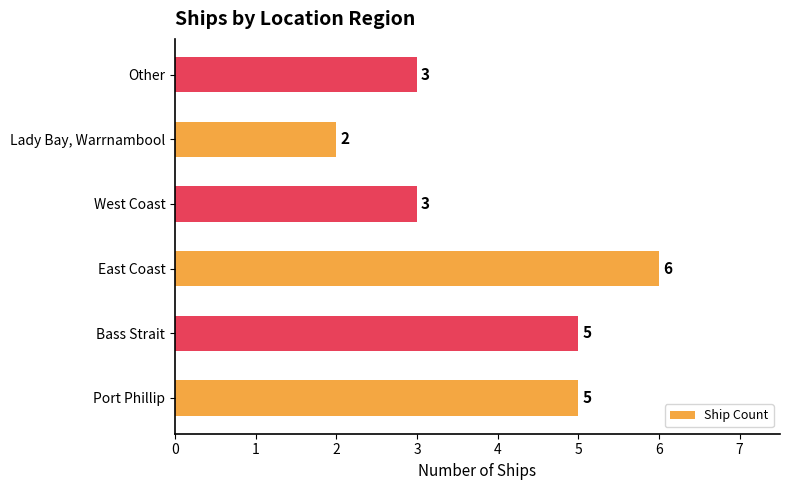

What is the change in value from East Coast to Other?

-3